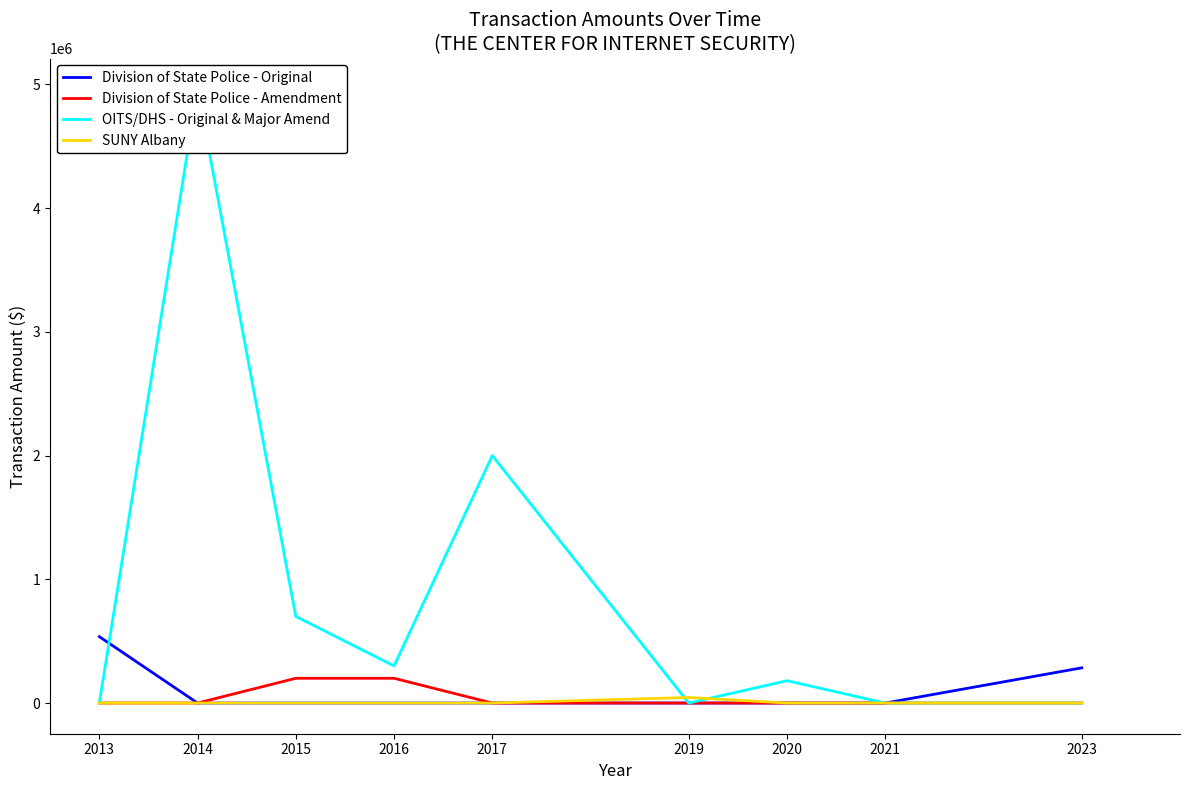

Which series has the largest range (max minus min)?

OITS/DHS - Original & Major Amend